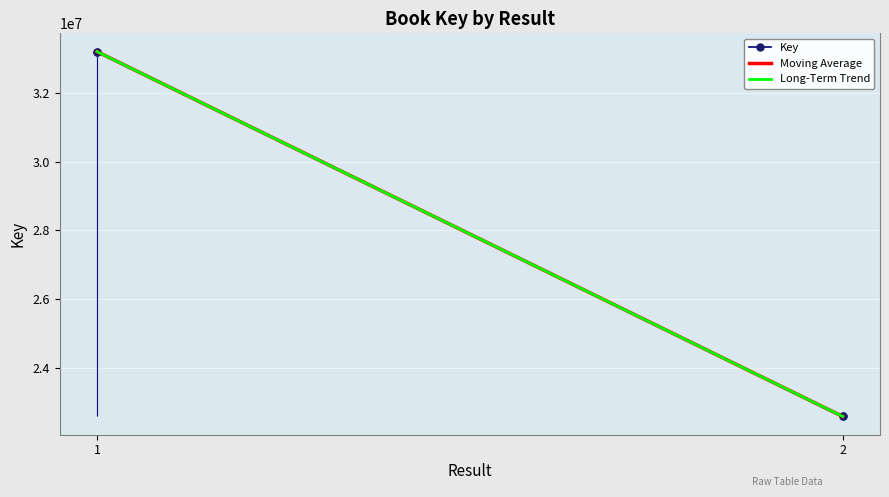

List the labels in order of value, largest first.

1, 1, 2, 2